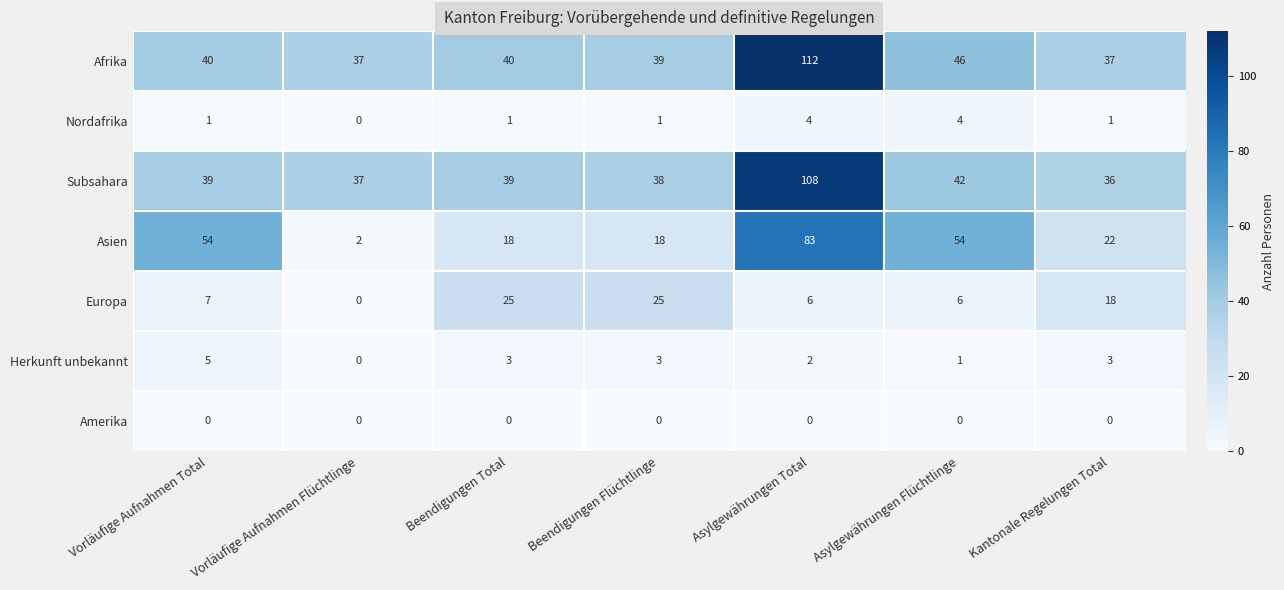

Is the value of Nordafrika at Beendigungen Flüchtlinge greater than the value of Europa at Beendigungen Flüchtlinge?

No